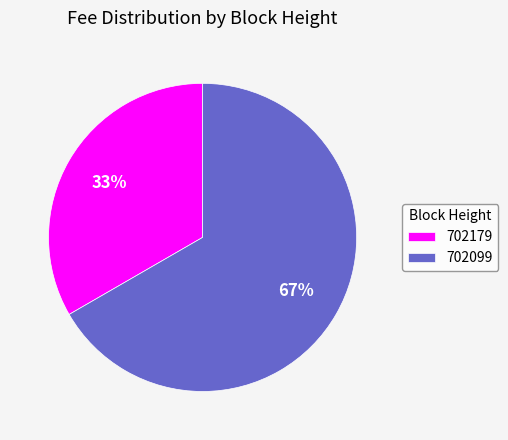

Combined, do 702099 and 702179 account for over 50%?

Yes